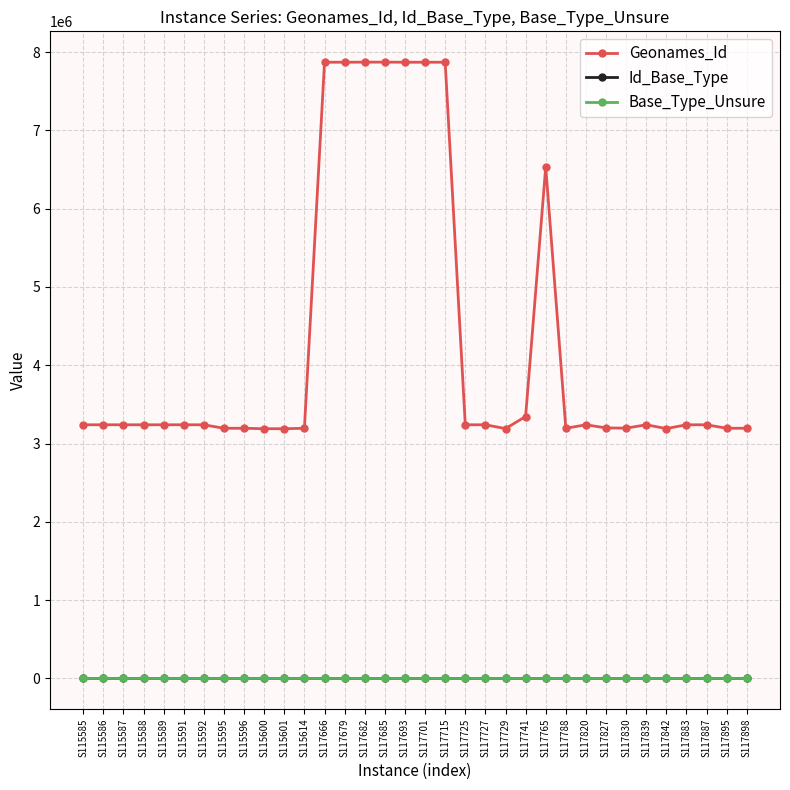

At how many categories does at least one series exceed 1346976?

34